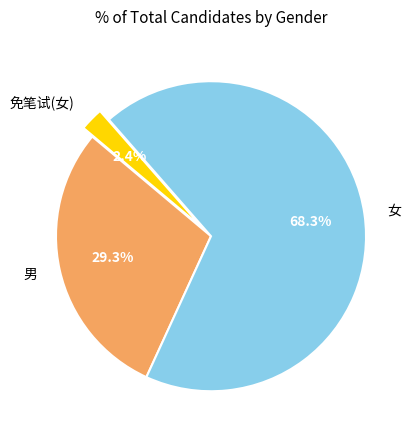

What is the smallest slice in the pie chart?

免笔试(女)